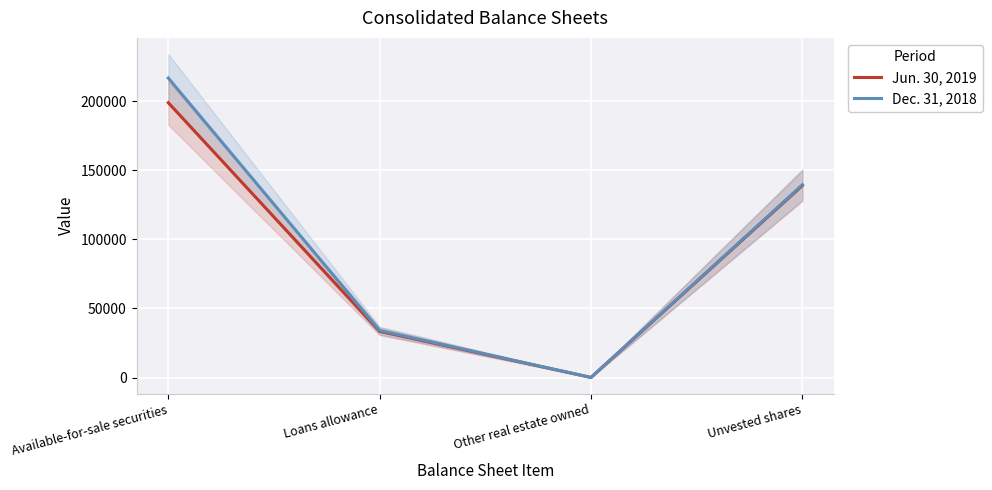

Is it true that Jun. 30, 2019 equals 88 at Other real estate owned?

True